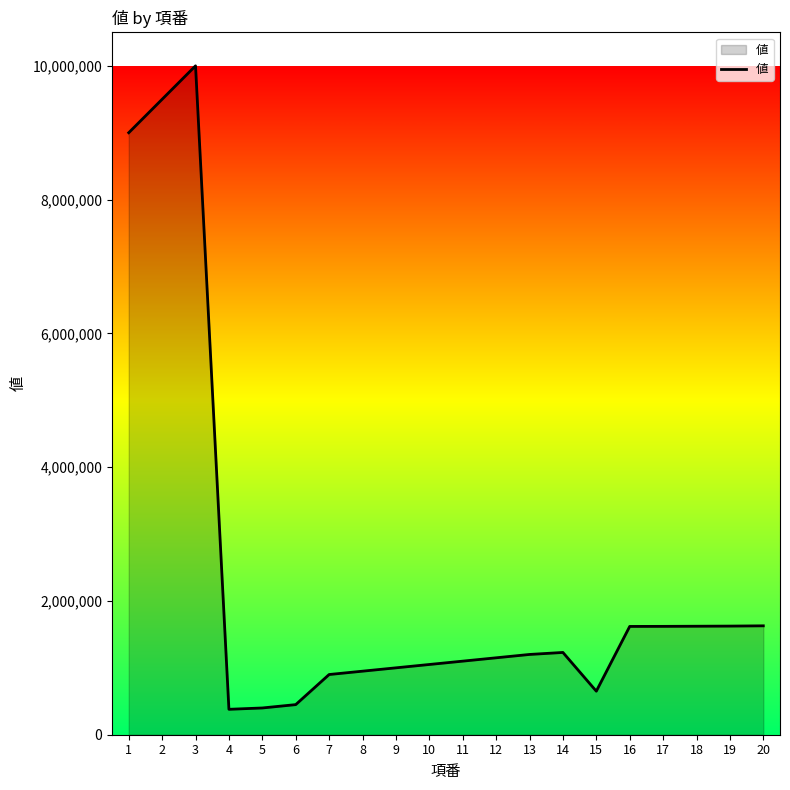

What is the difference between the values at 1 and 15?

8349000